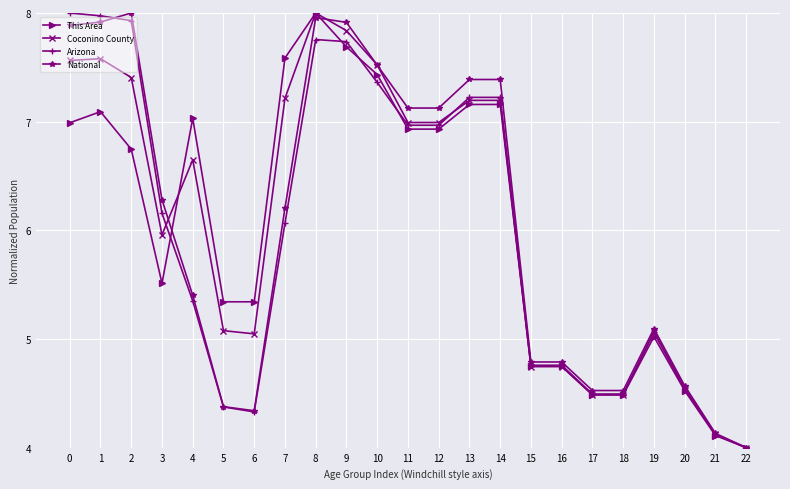

Between 1 and 7, which series saw the biggest shift?

Arizona